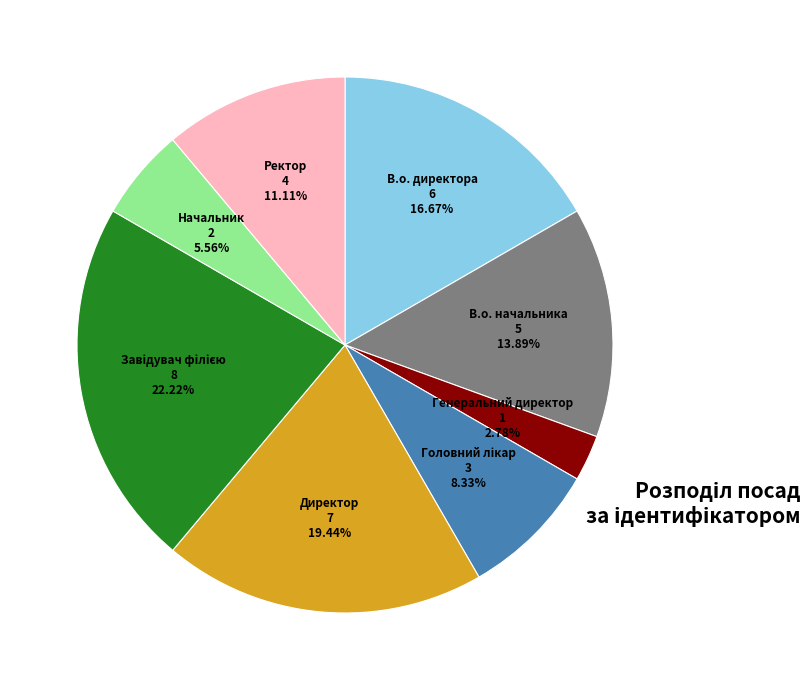

What is the smallest slice in the pie chart?

Генеральний директор